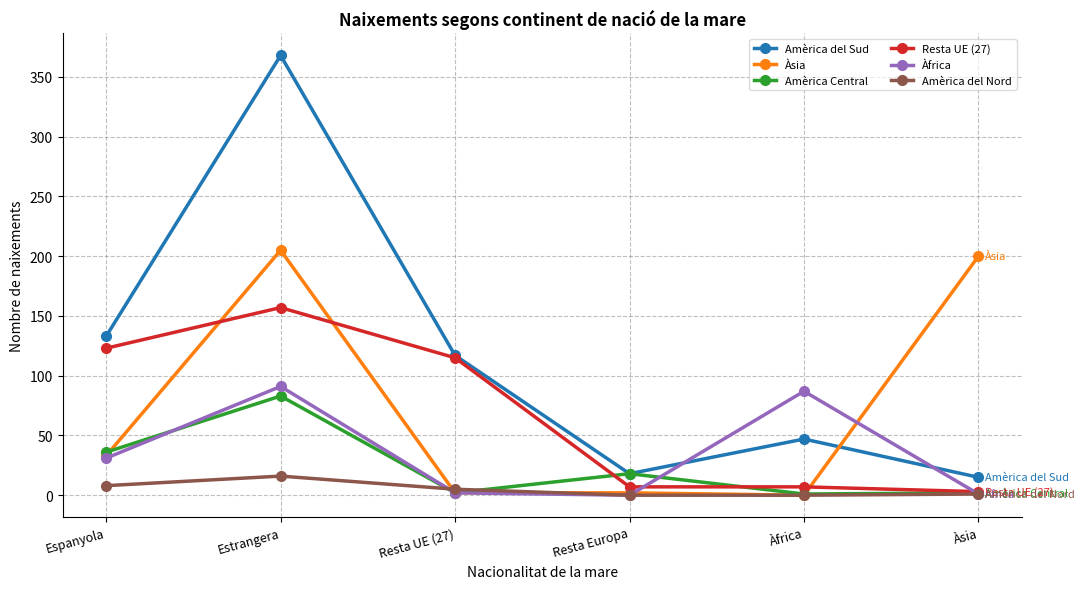

What is the label of the 5th point from the left?

Àfrica